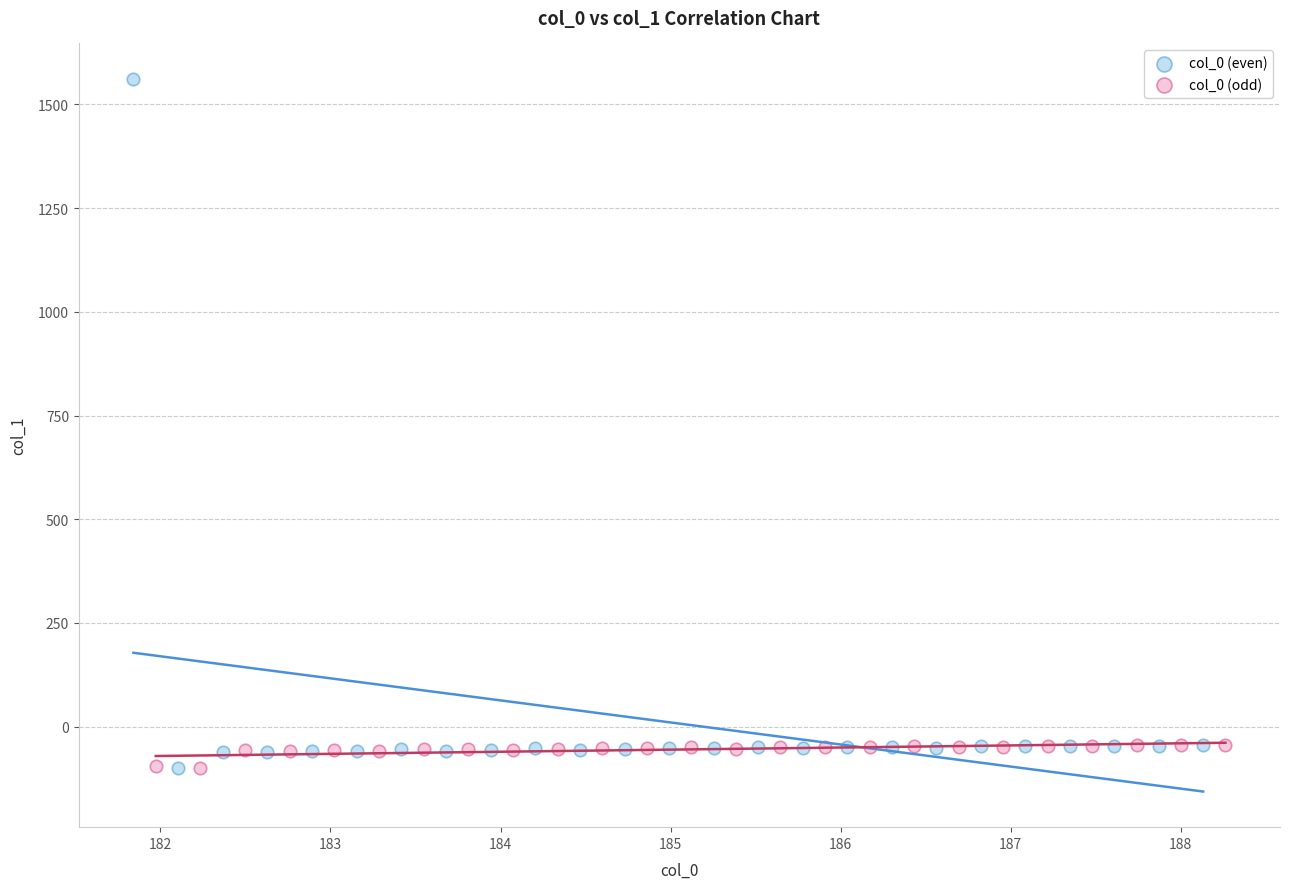

Which series has the largest Y range (max minus min)?

col_0 (even)